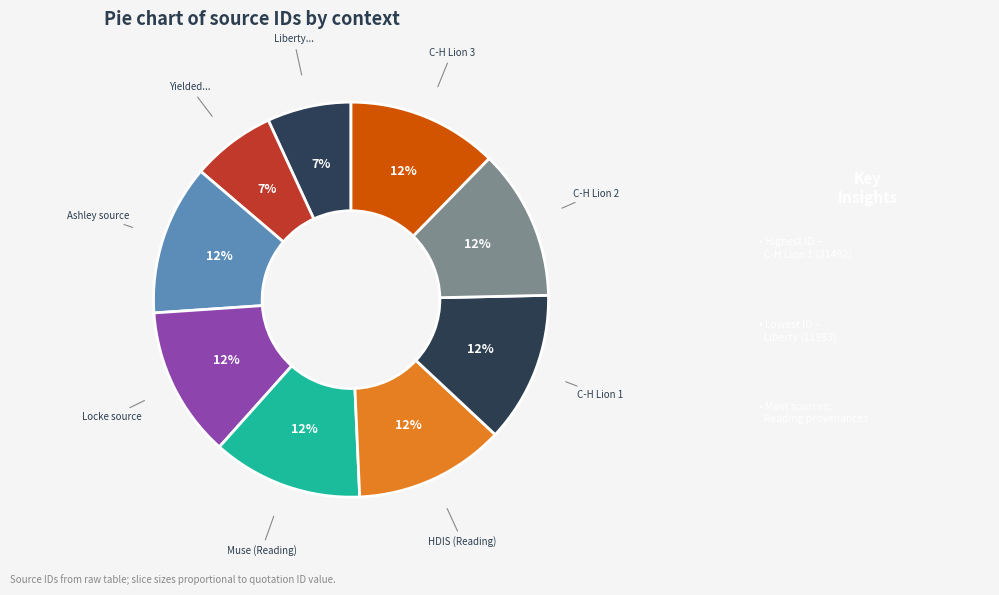

Count the number of slices in the pie.

9